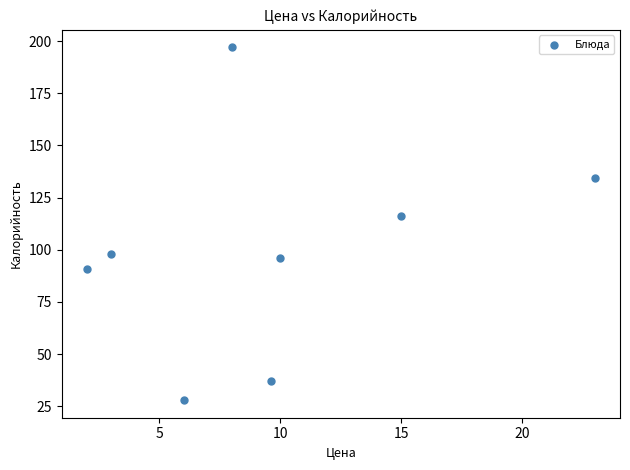

What is the average X value?

9.6